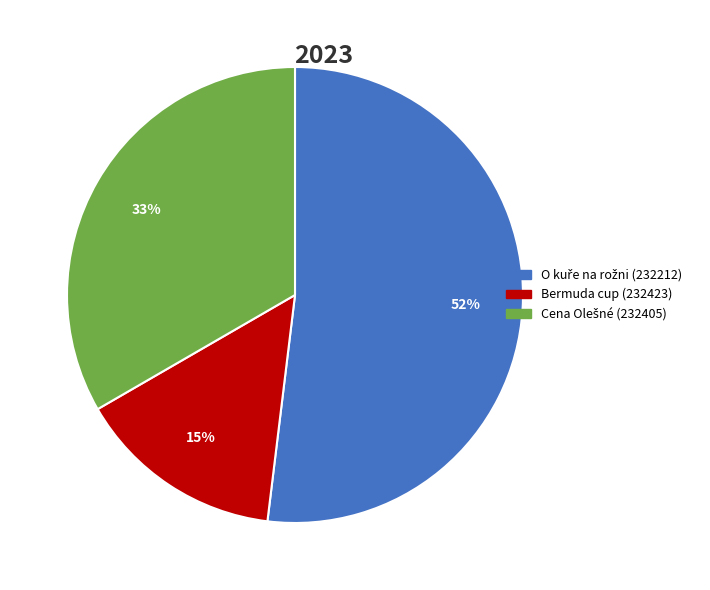

To the nearest percent, what is the average slice percentage?

33%